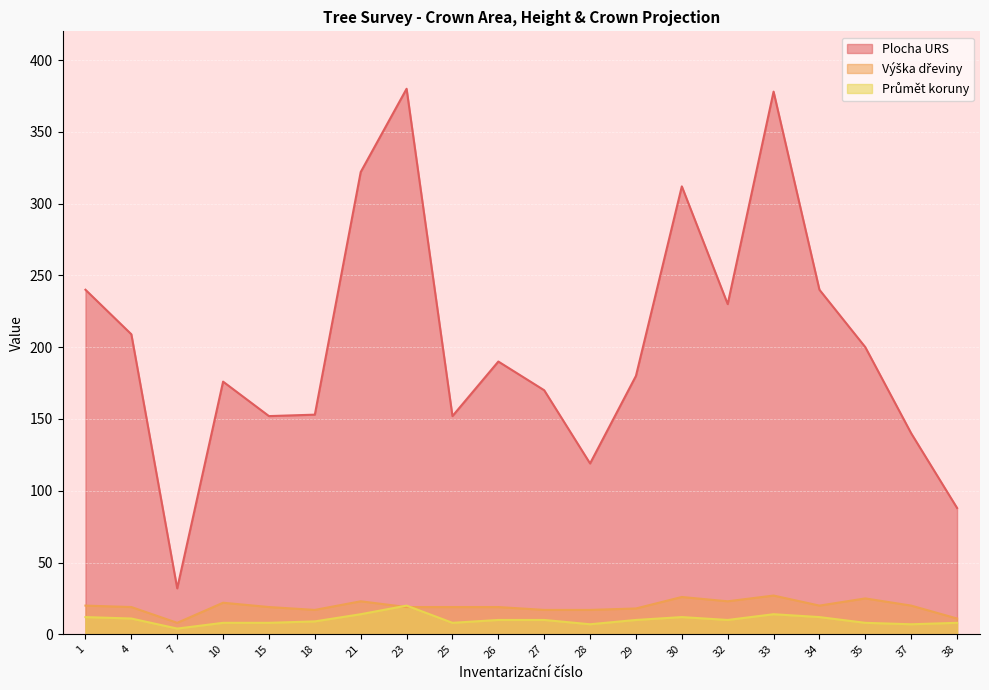

What is the minimum value for Průmět koruny?

4